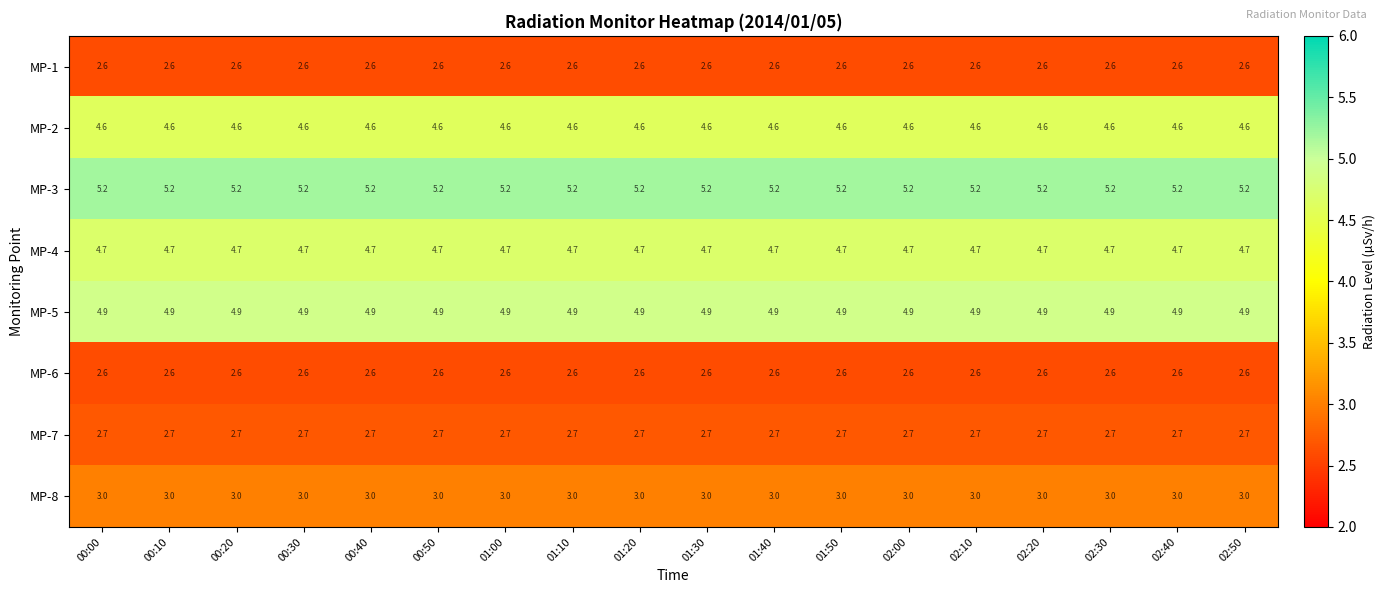

The value of MP-8 at 00:10 is 3.0. True or false?

True